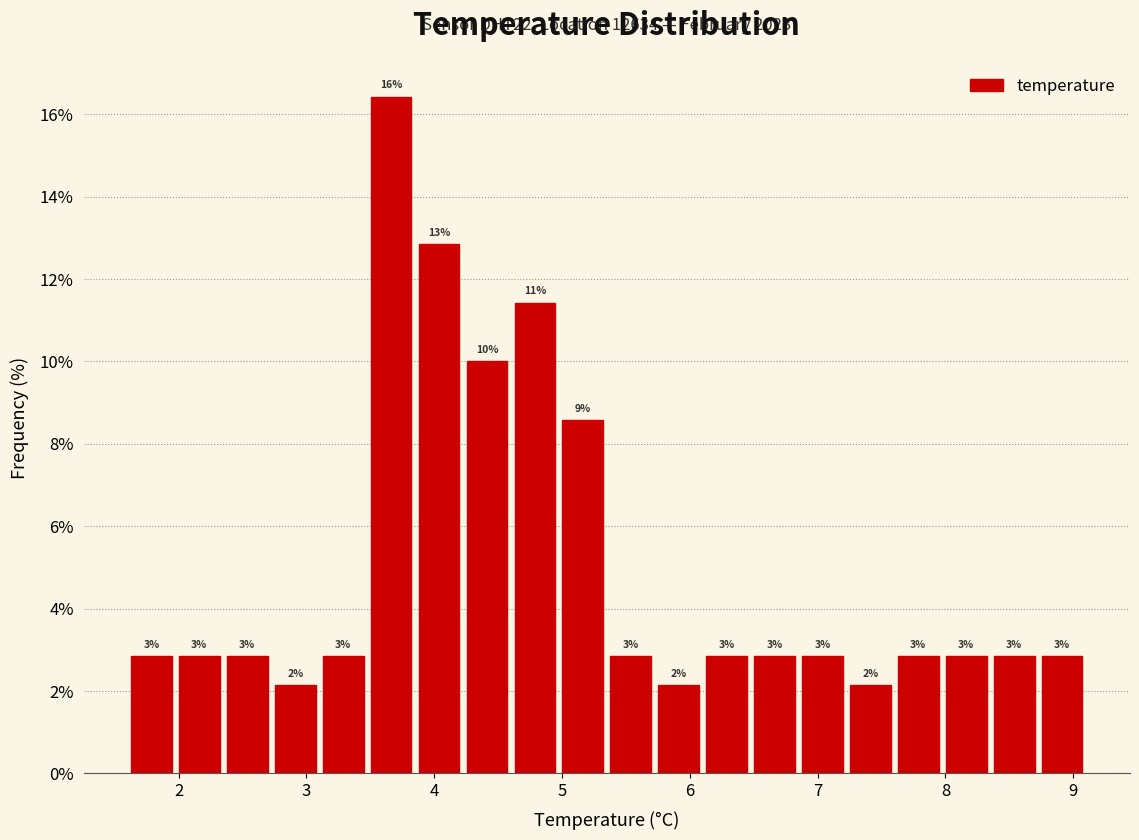

Around what value on the x-axis is the tallest bar? Give the approximate position of its centre, as read against the axis.

3.7